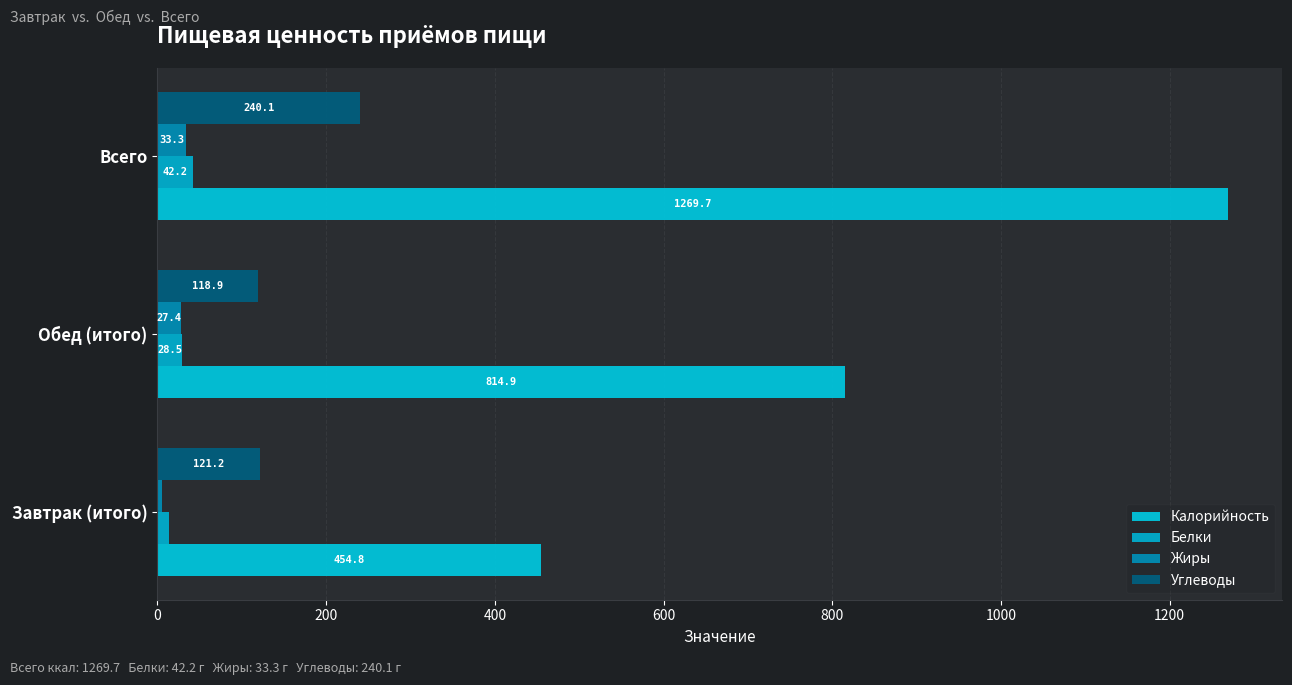

What is the sum of all Углеводы values?

480.2